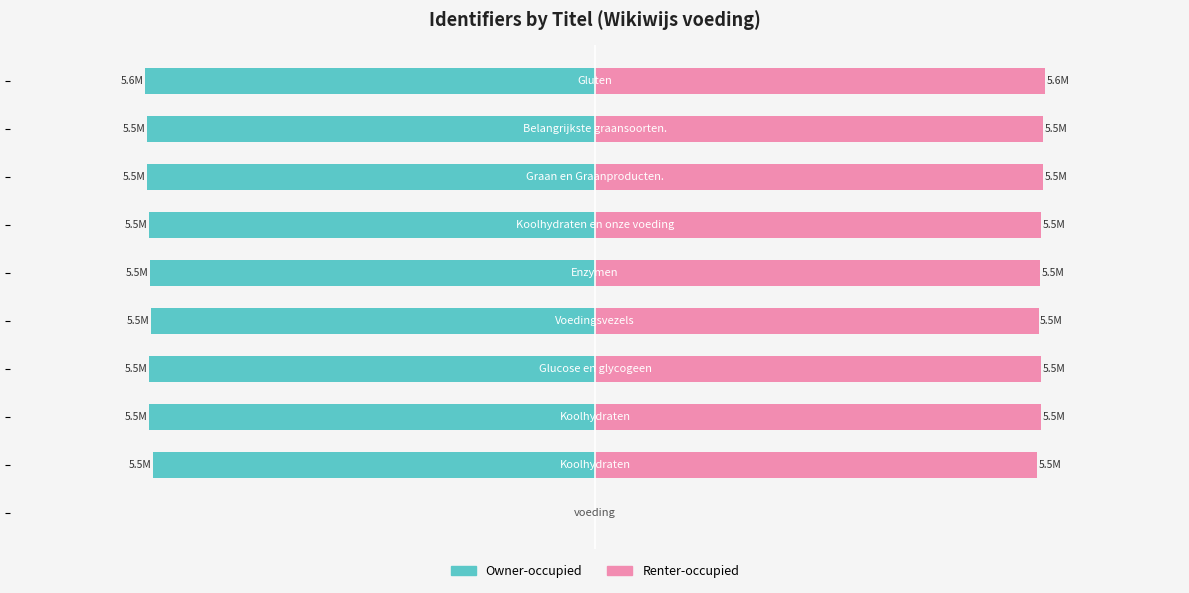

How many values in the Renter-occupied series exceed 5?

9